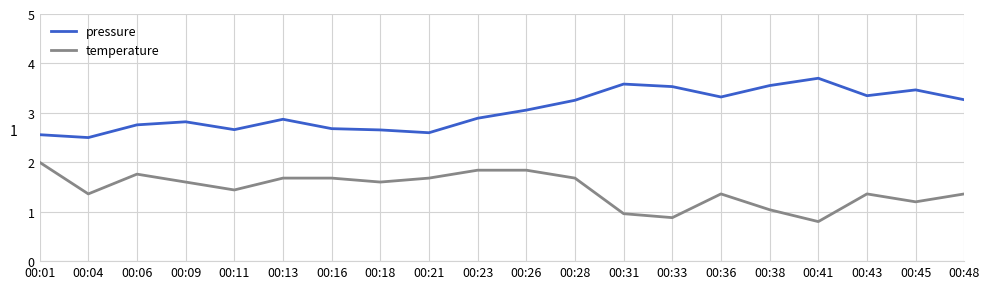

What is the smallest value displayed?

0.8